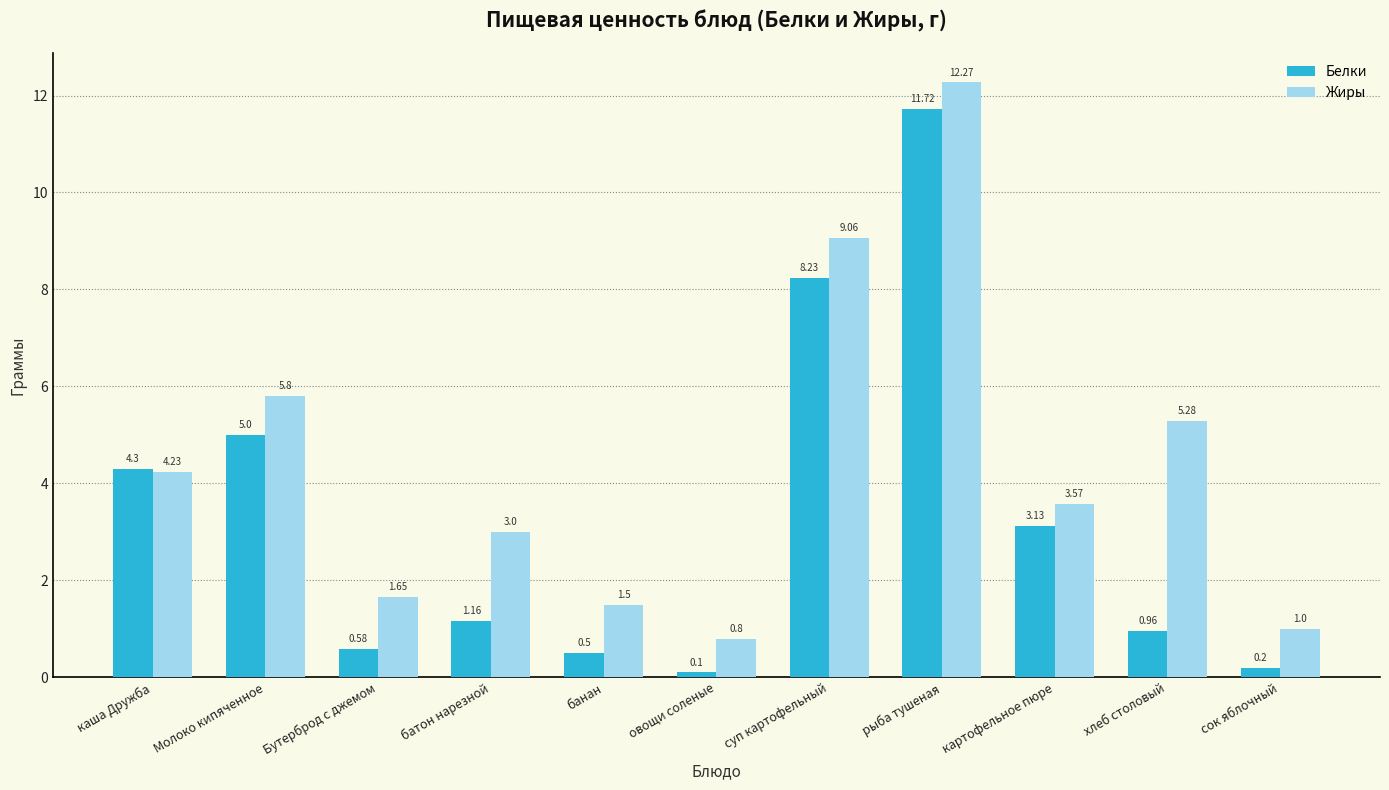

Are the bars grouped side by side (vs. stacked)?

Yes